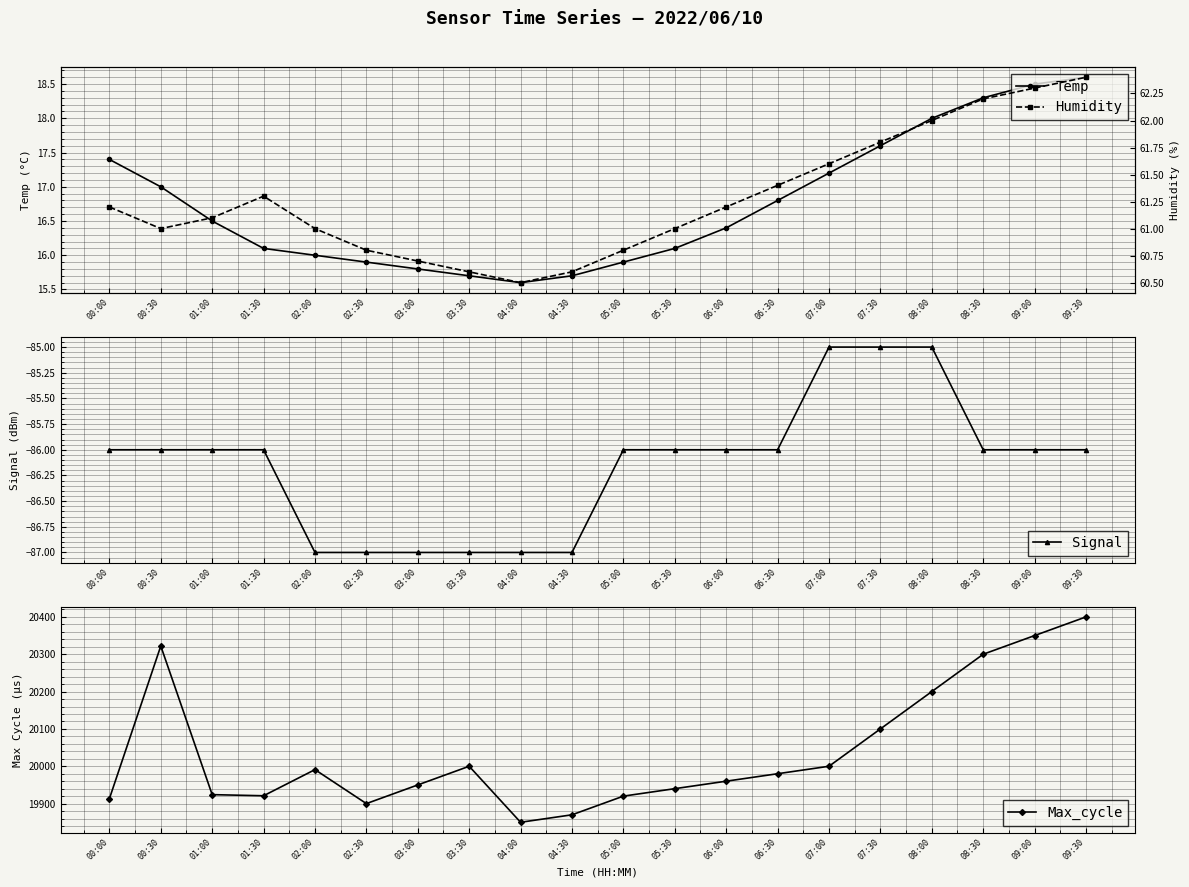

How many data points in Humidity are less than 61?

6